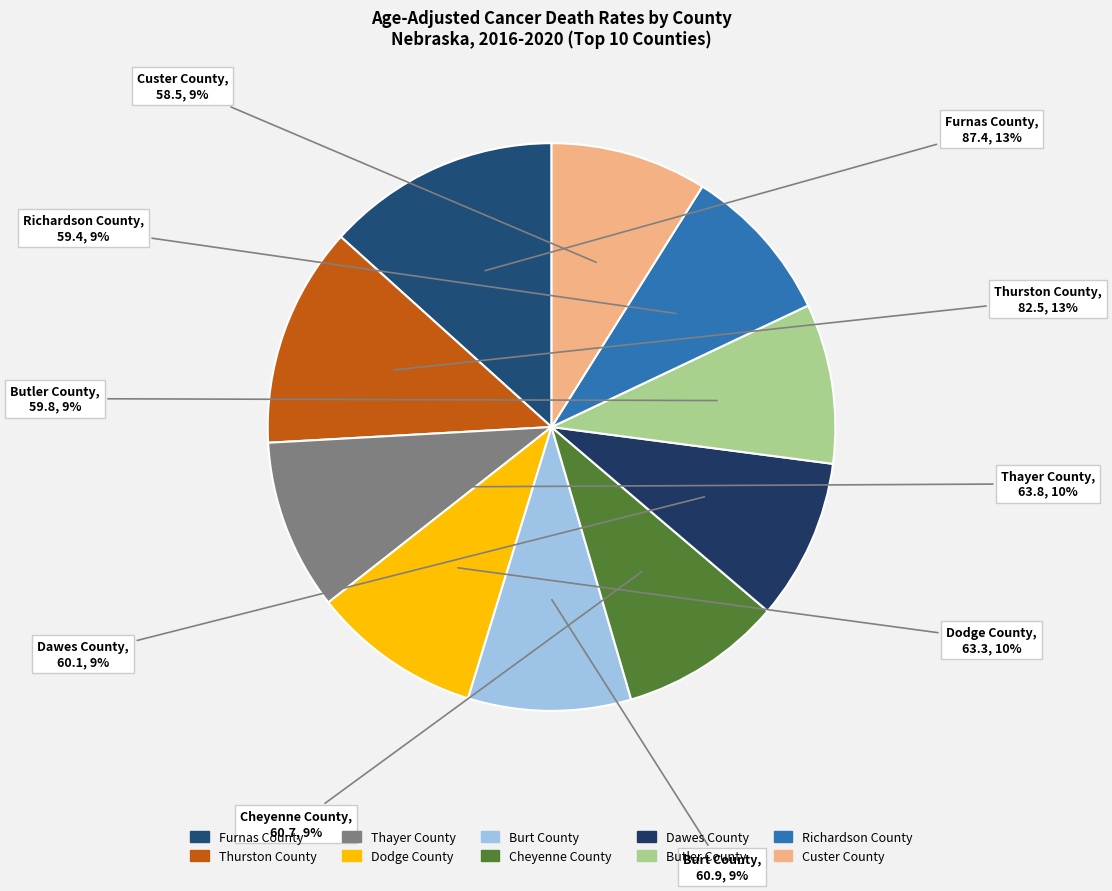

Combined, do Butler County and Burt County account for over 50%?

No